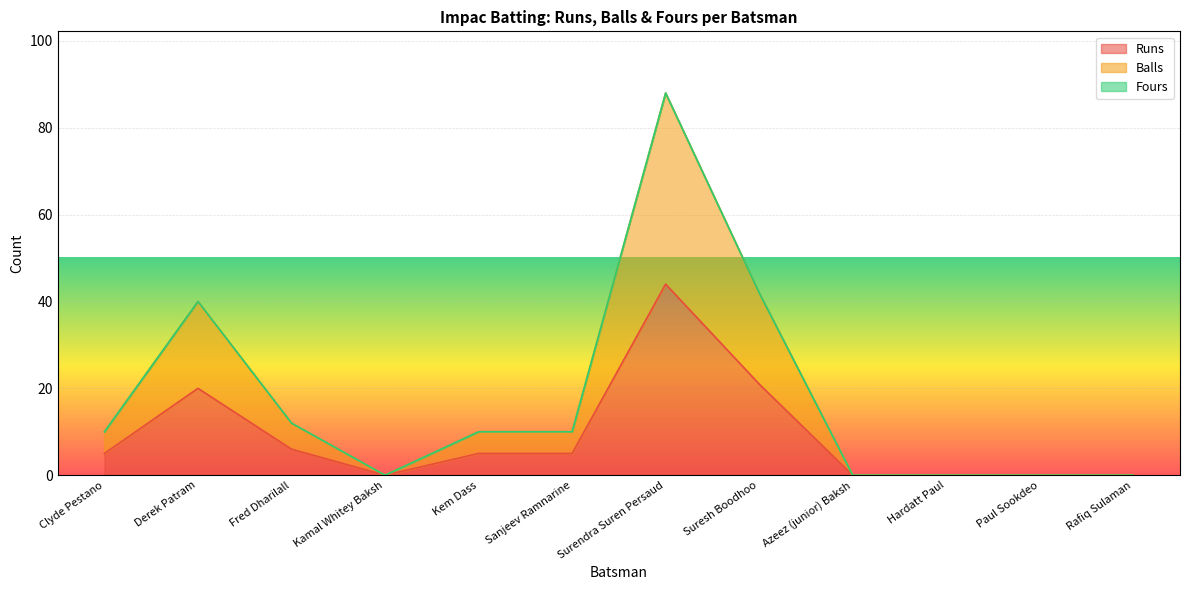

Does the chart display data point markers on the line(s)?

No